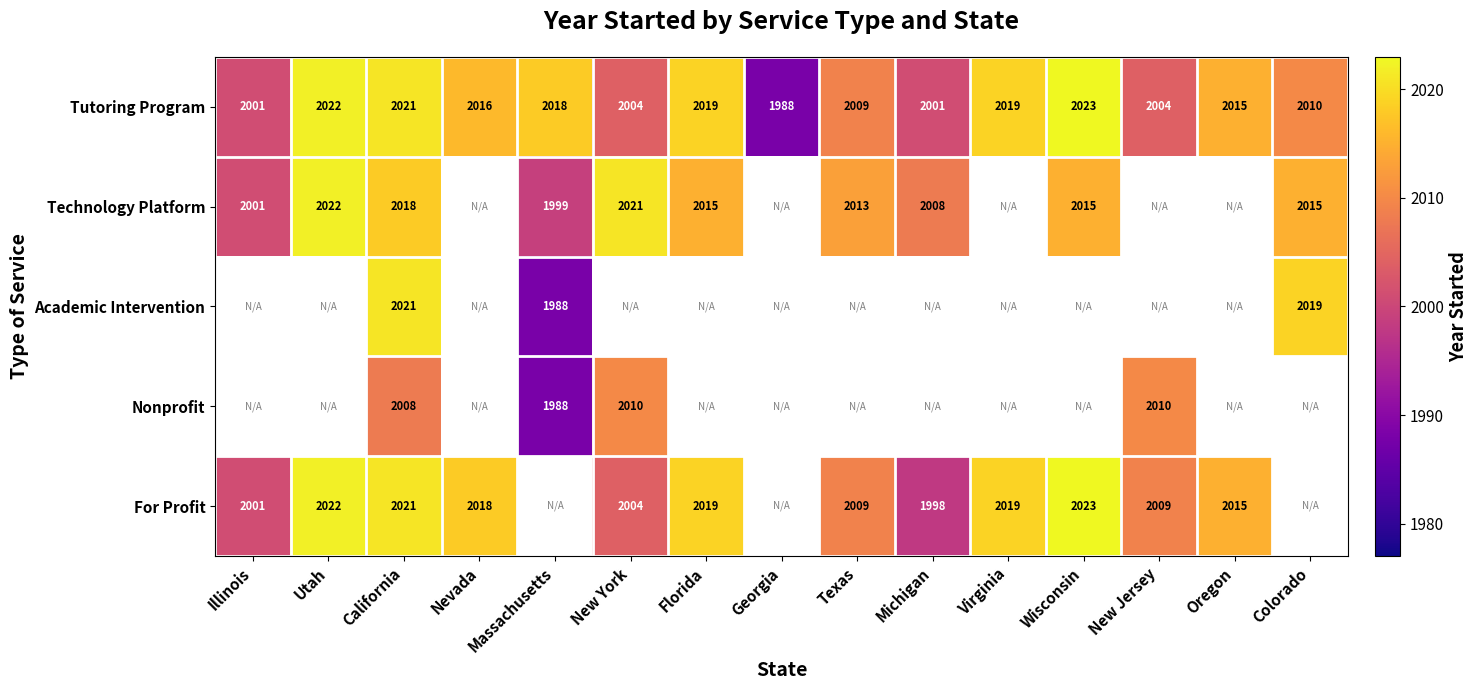

What is the difference between the Tutoring Program values at New Jersey and Michigan?

3